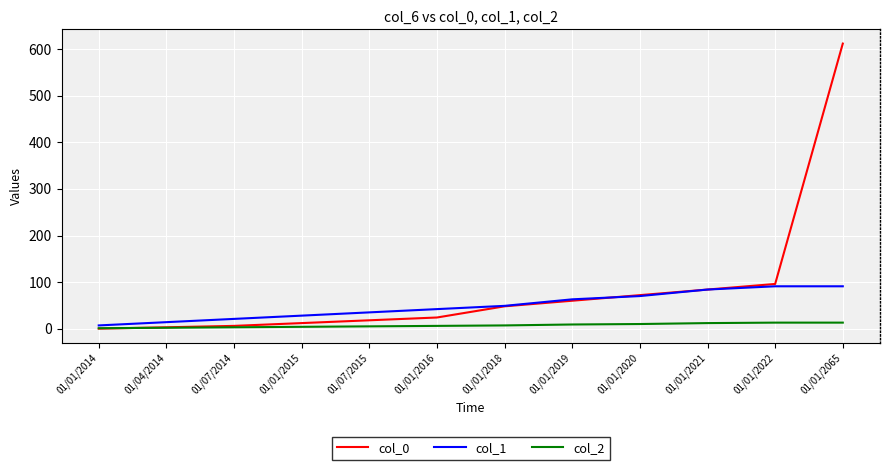

Which series has the largest range (max minus min)?

col_0